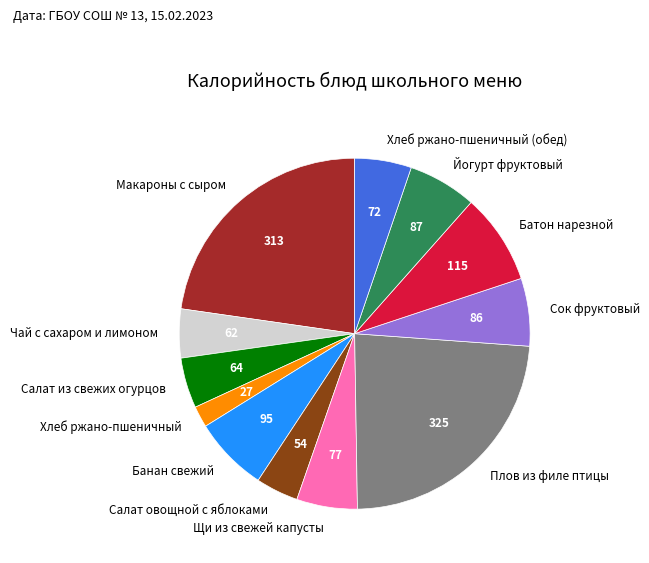

How many slices are in this pie chart?

12